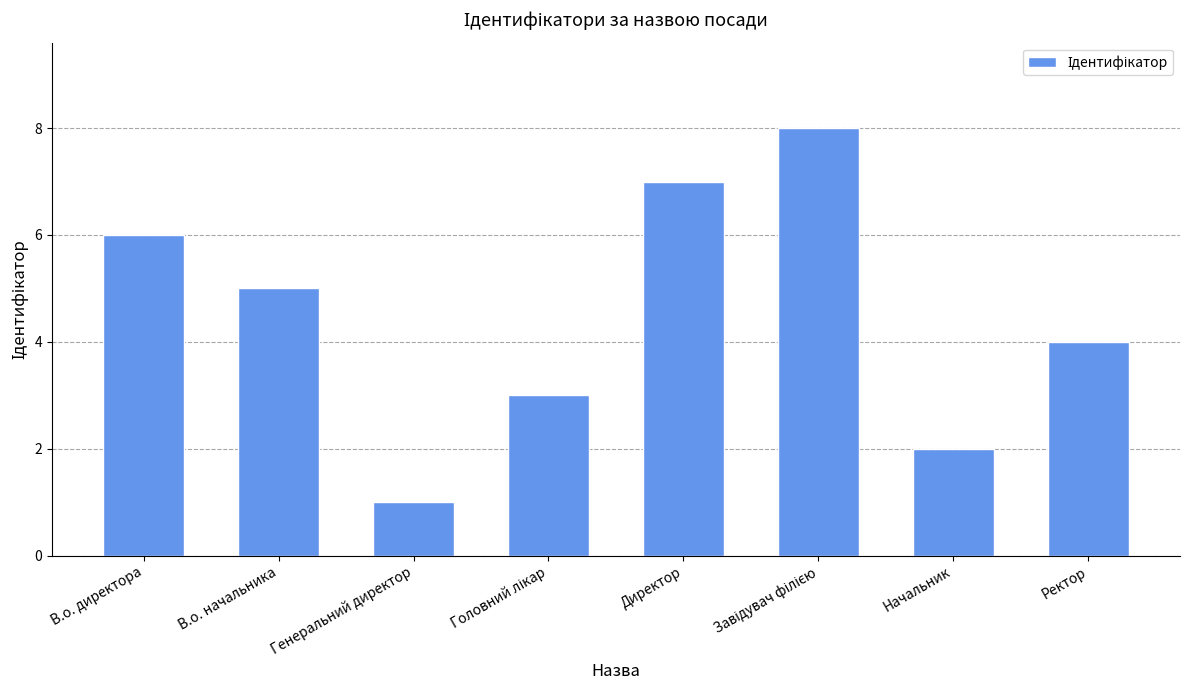

How many values are below 5?

4